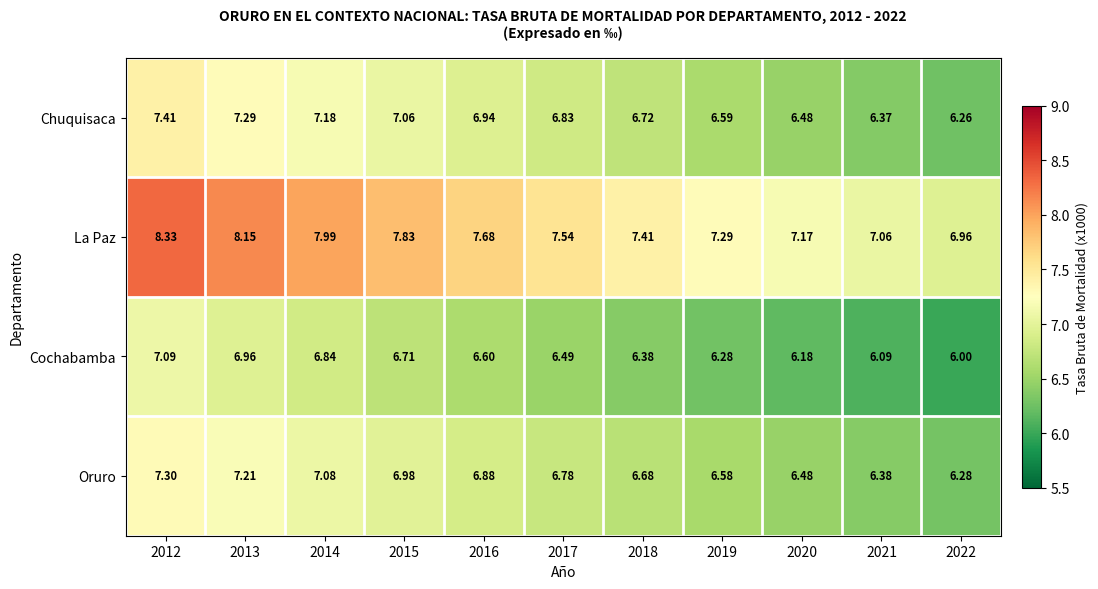

At which category is the sum across all series the highest?

2012